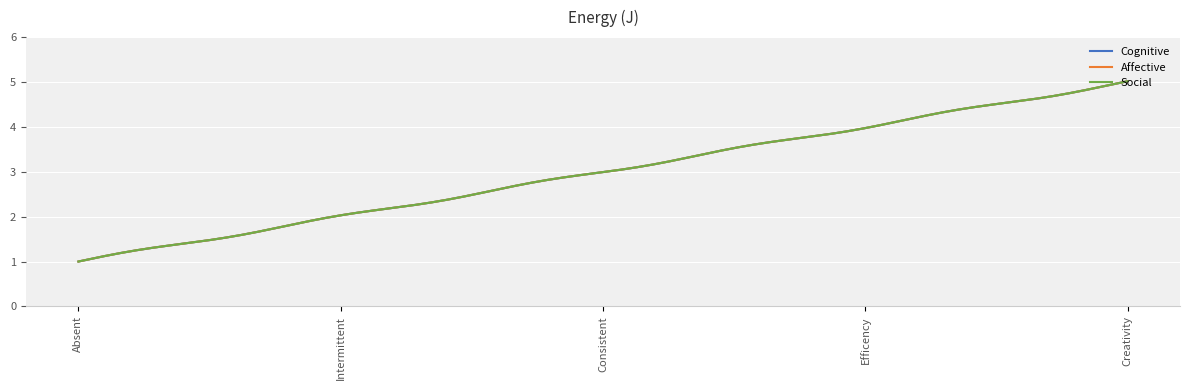

Reading left to right, list all the values displayed in this chart.

Cognitive: Absent=1	Intermittent=2	Consistent=3	Efficency=4	Creativity=5
Affective: Absent=1	Intermittent=2	Consistent=3	Efficency=4	Creativity=5
Social: Absent=1	Intermittent=2	Consistent=3	Efficency=4	Creativity=5